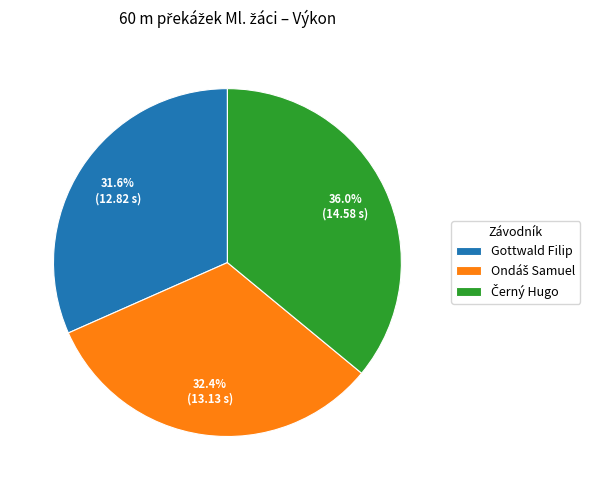

To the nearest percent, what is the average slice percentage?

33%